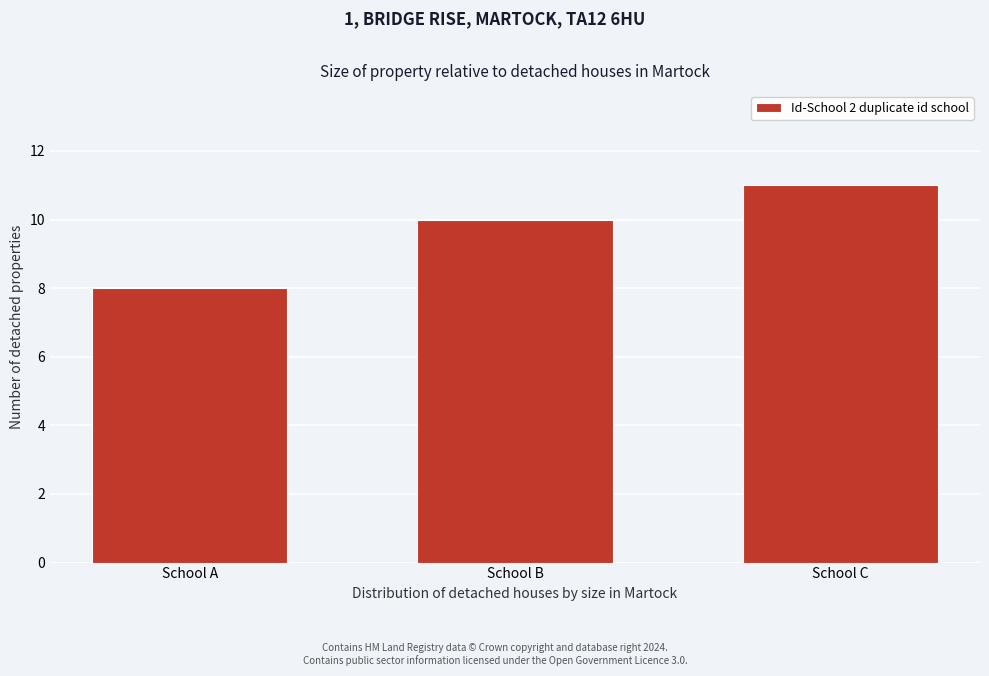

Reading left to right, transcribe all the data shown in this chart.

8	10	11